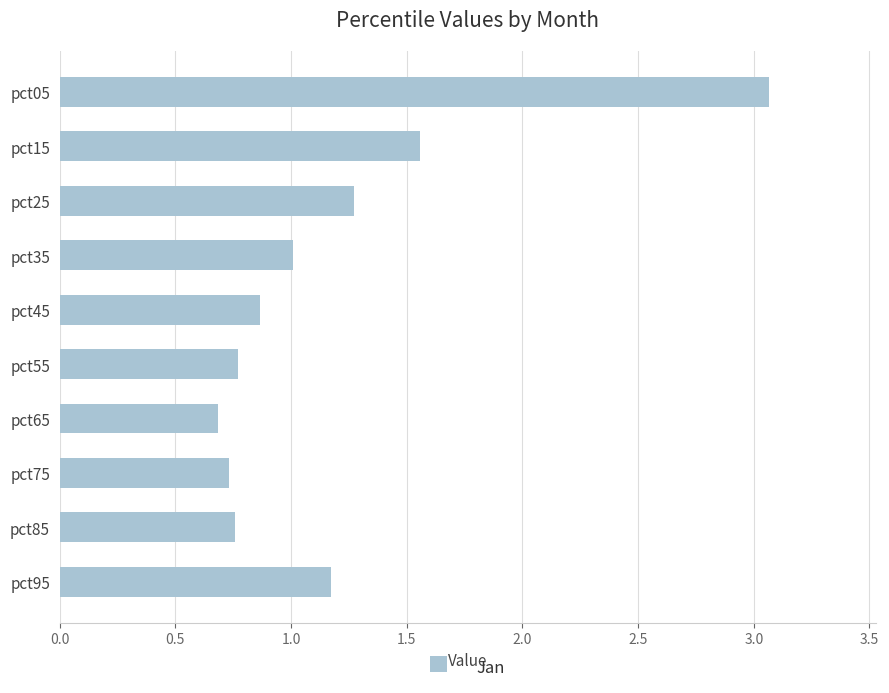

What is the change in value from pct85 to pct95?

+0.4